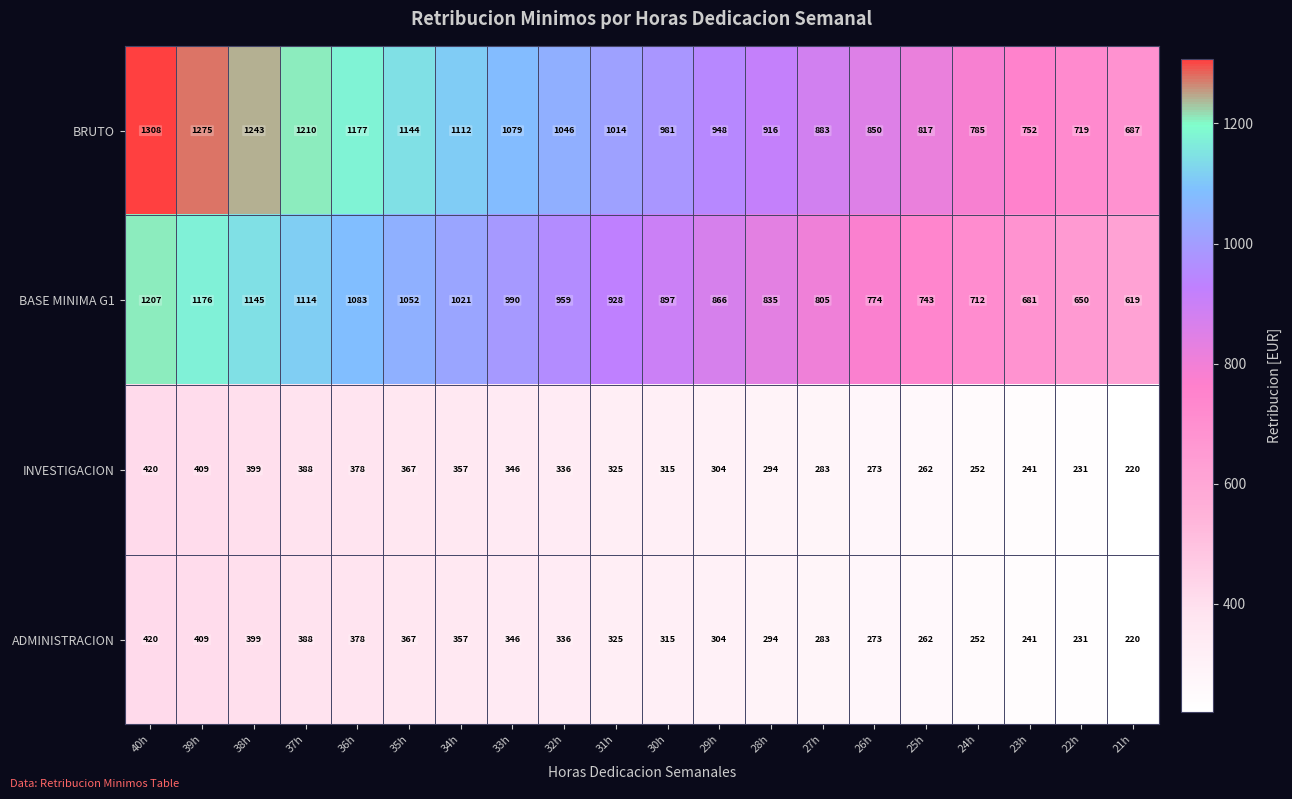

What is the average value of the BASE MINIMA G1 series?

913